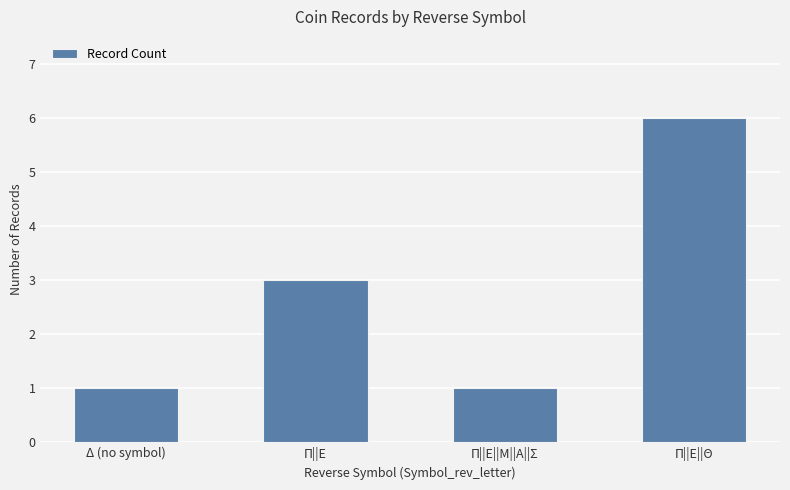

What is the label of the 4th bar from the left?

Π||Ε||Θ